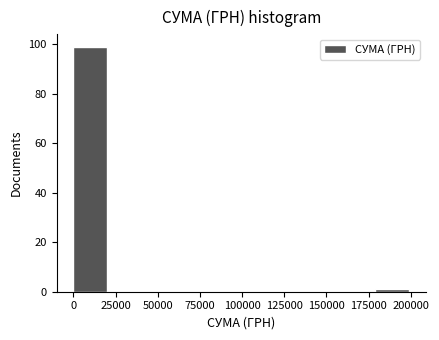

Around what value on the x-axis is the tallest bar? Give the approximate position of its centre, as read against the axis.

10000